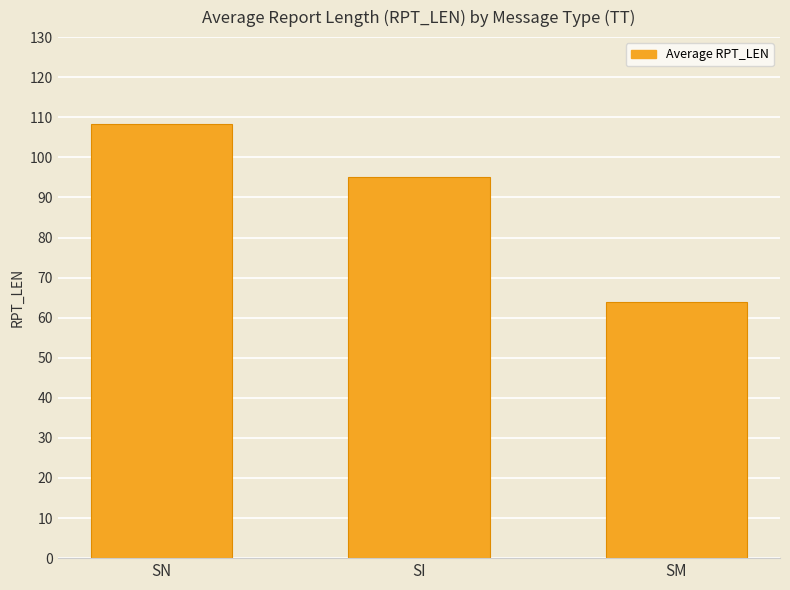

The value at SI is 95.0. True or false?

True